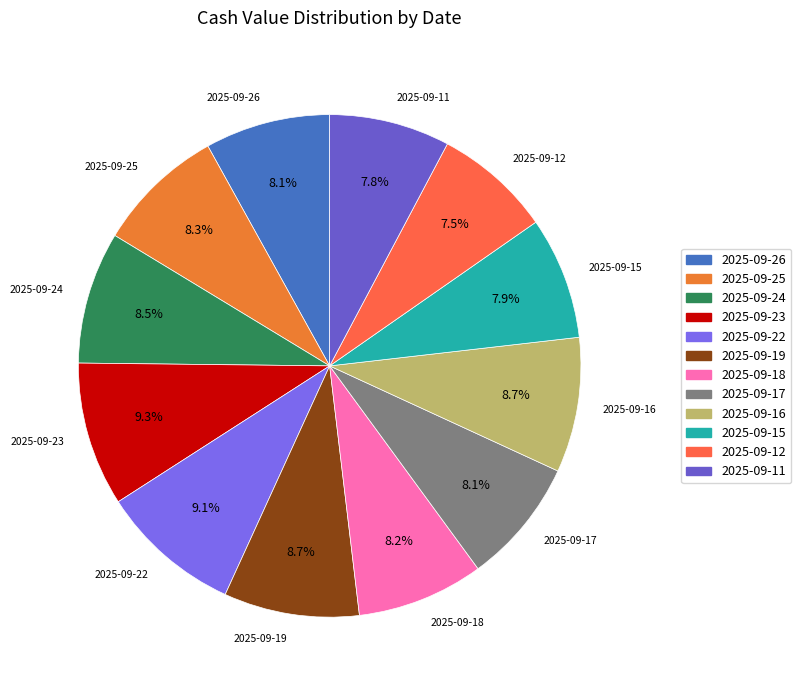

What percentage is the 2025-09-18 slice, to the nearest percent?

8%